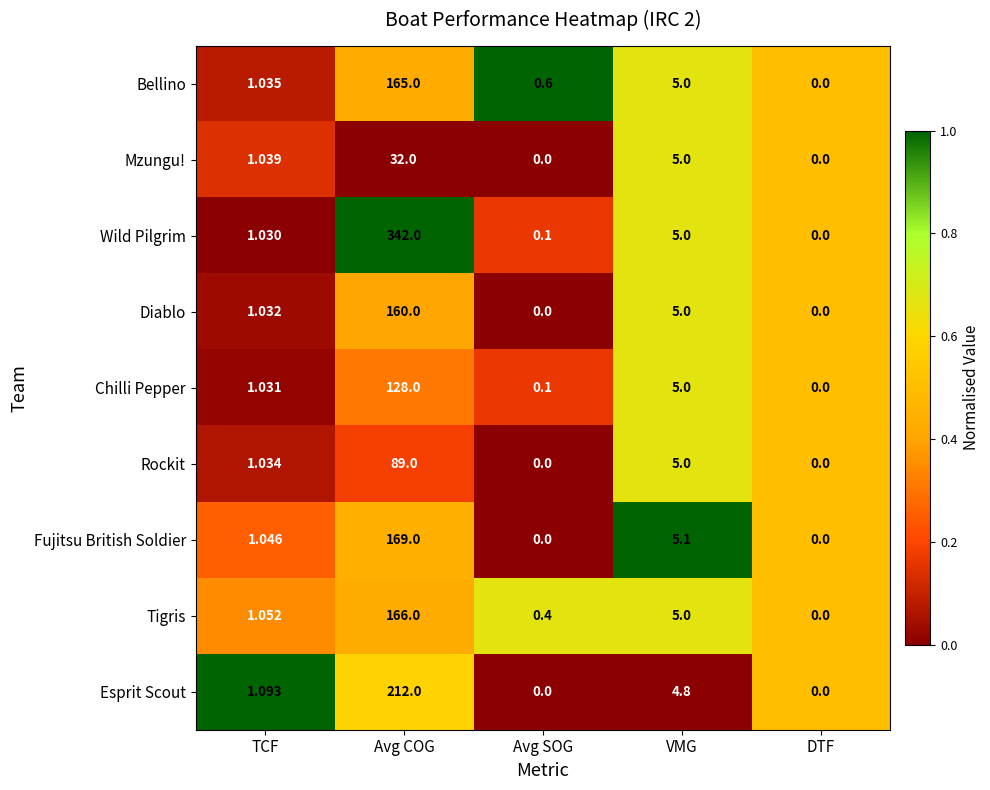

How many distinct data groups are displayed?

9